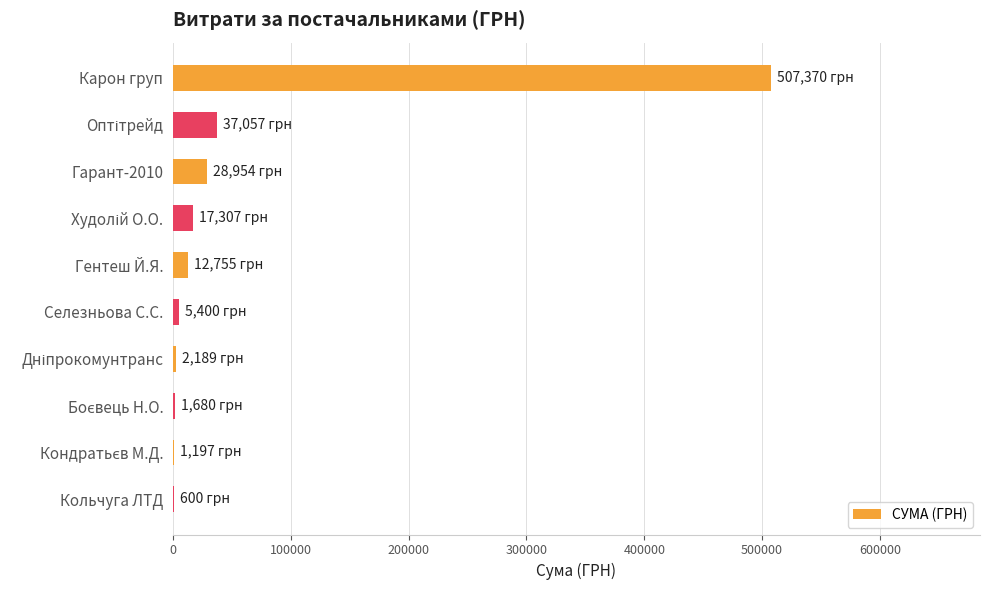

What is the sum of all values?

614509.2